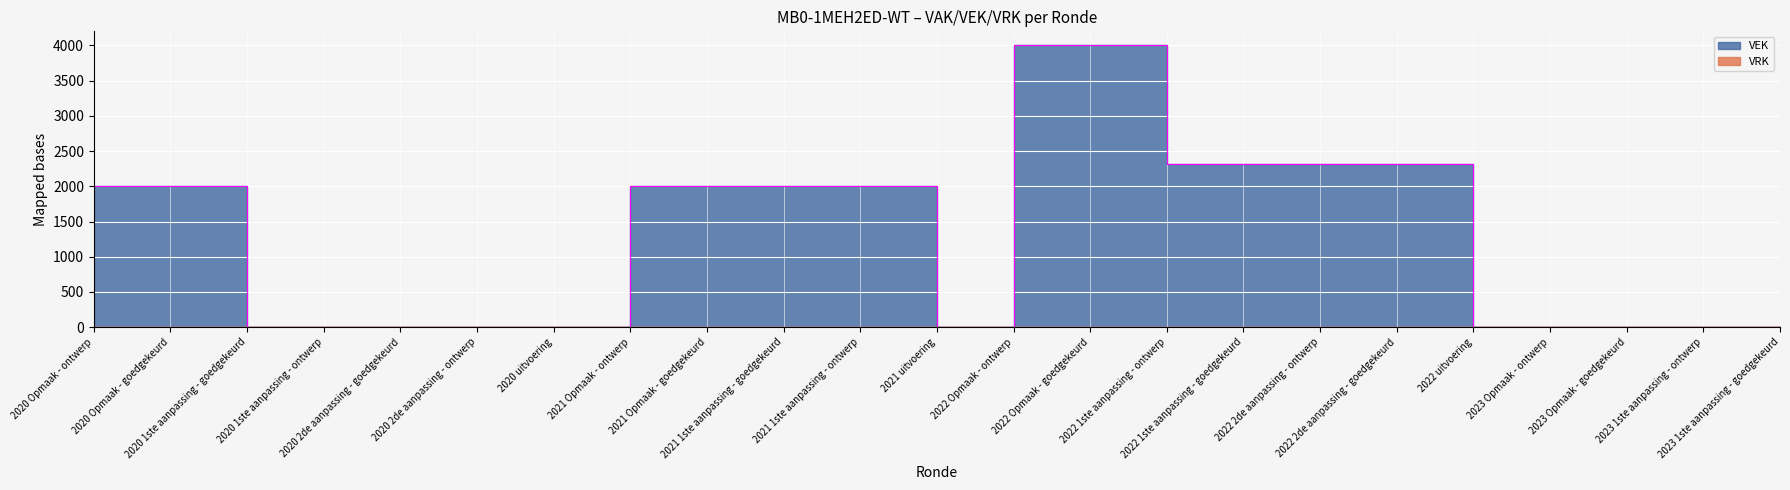

Count the number of categories in the chart.

23